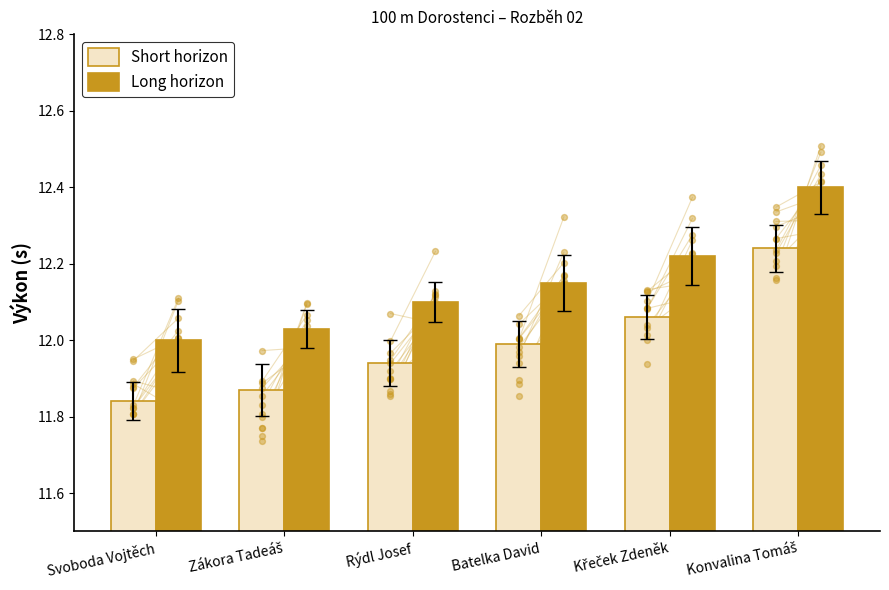

Which series has the widest spread of Y values?

Short horizon